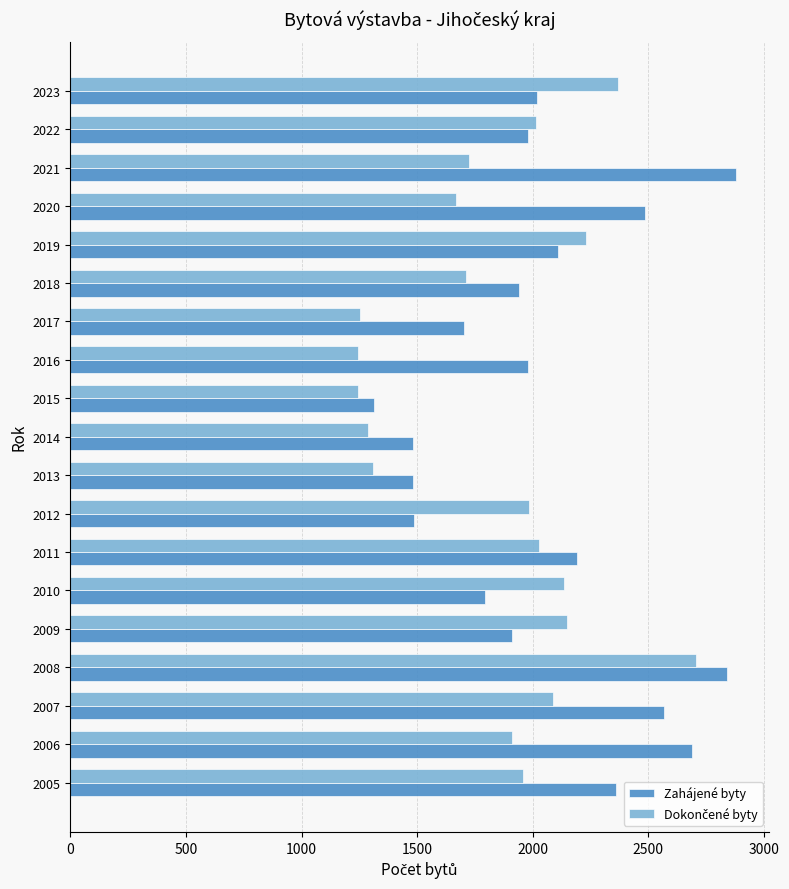

The Zahájené byty series shows 2359 at 2005. True or false?

True